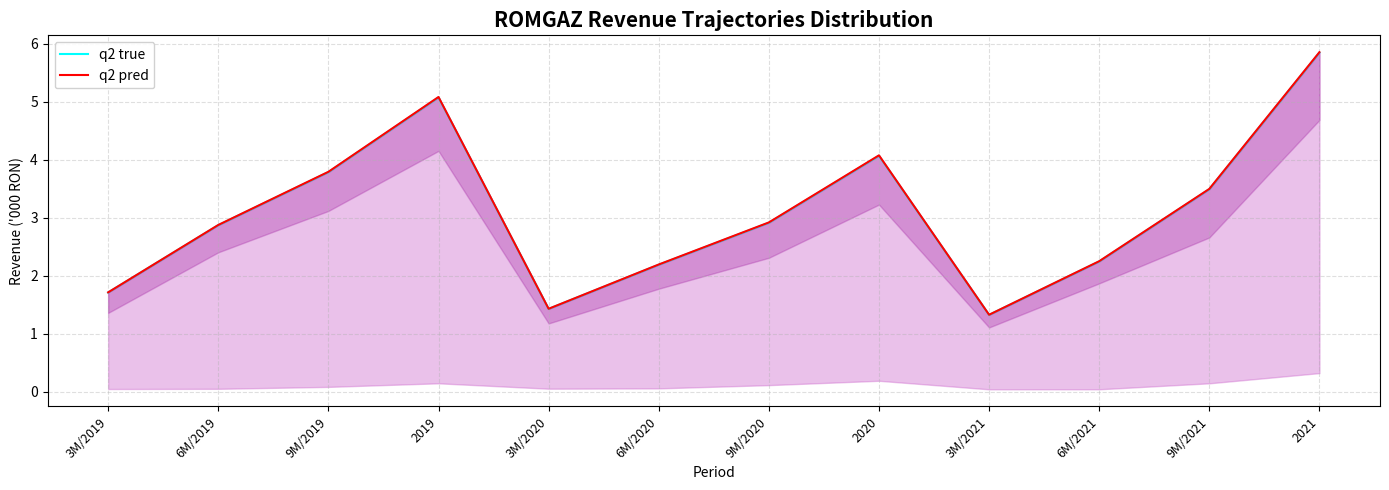

Where does the q2 true series first go above 2?

6M/2019